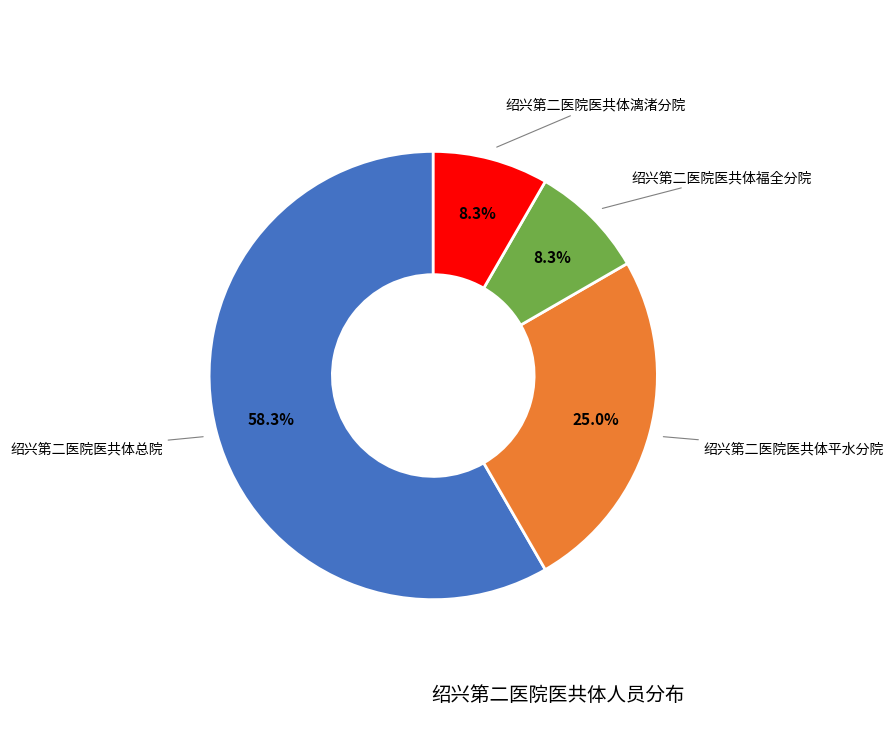

To the nearest percent, what is the difference between the largest and smallest slice percentages?

50%